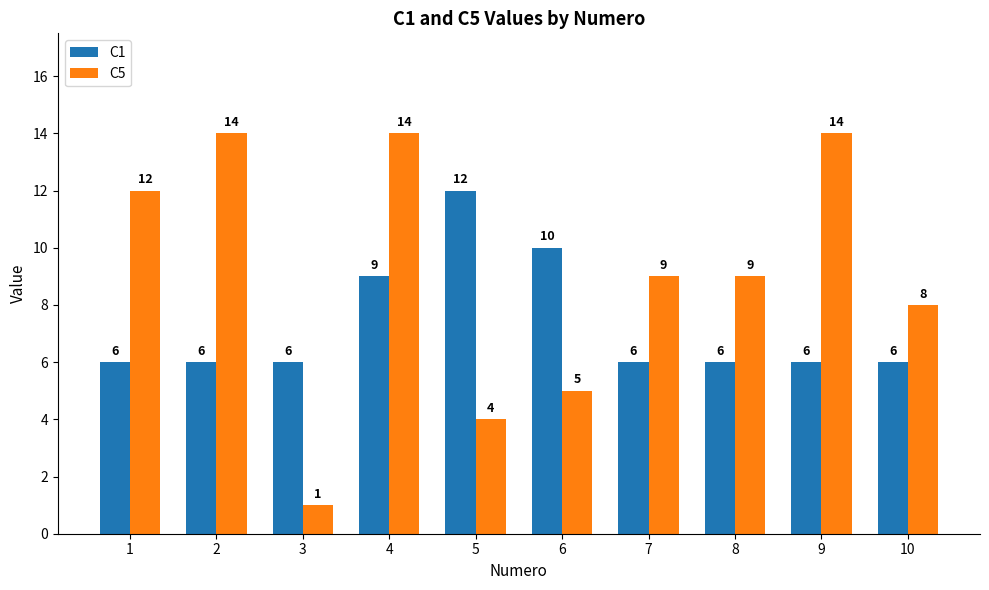

What are all the series names shown in the legend?

C1, C5